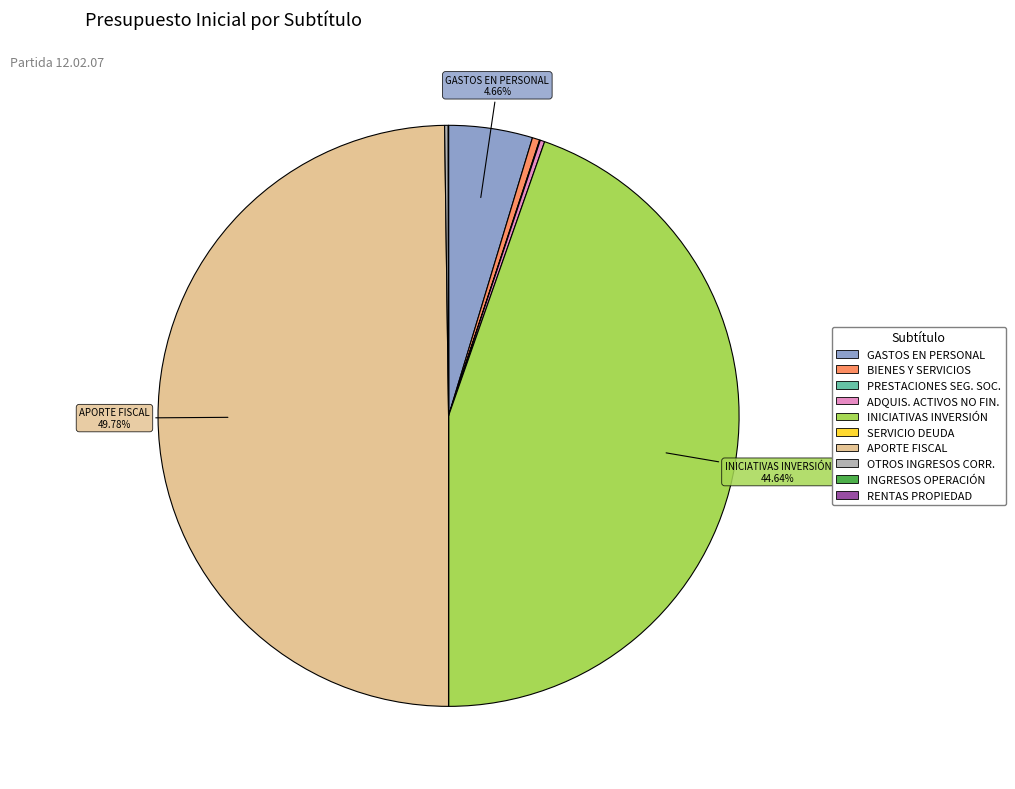

Is there a majority slice in this chart?

No